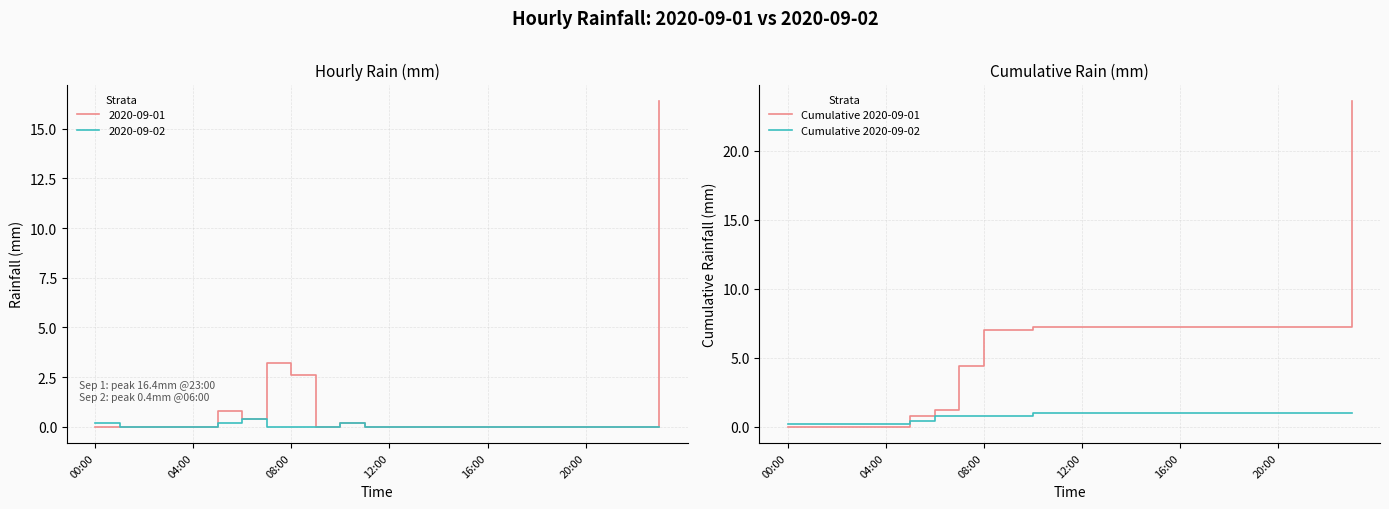

List the series in order of their peak value, highest first.

Cumulative 2020-09-01, Cumulative 2020-09-02